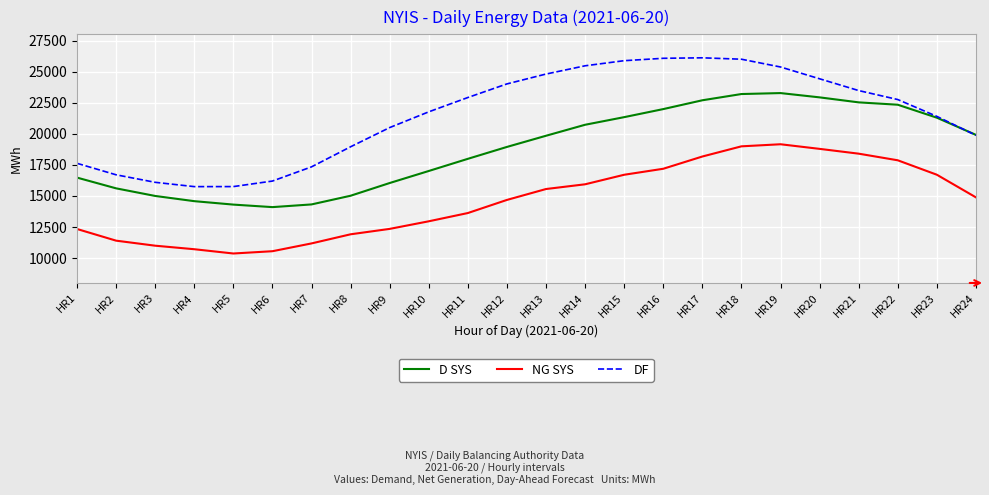

Read the NG SYS value at HR23.

16706